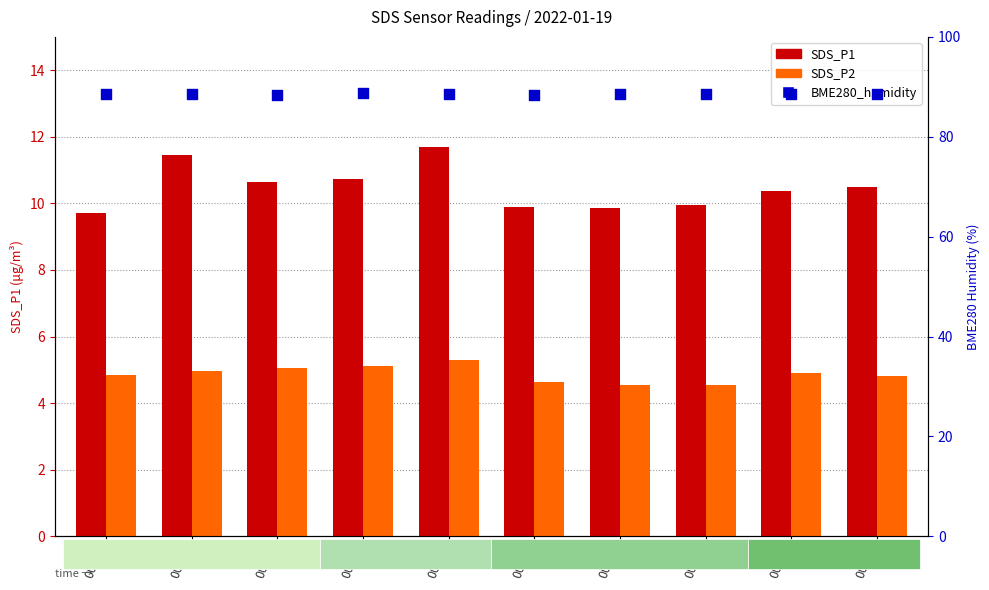

At which category is the sum across all series the highest?

00:11